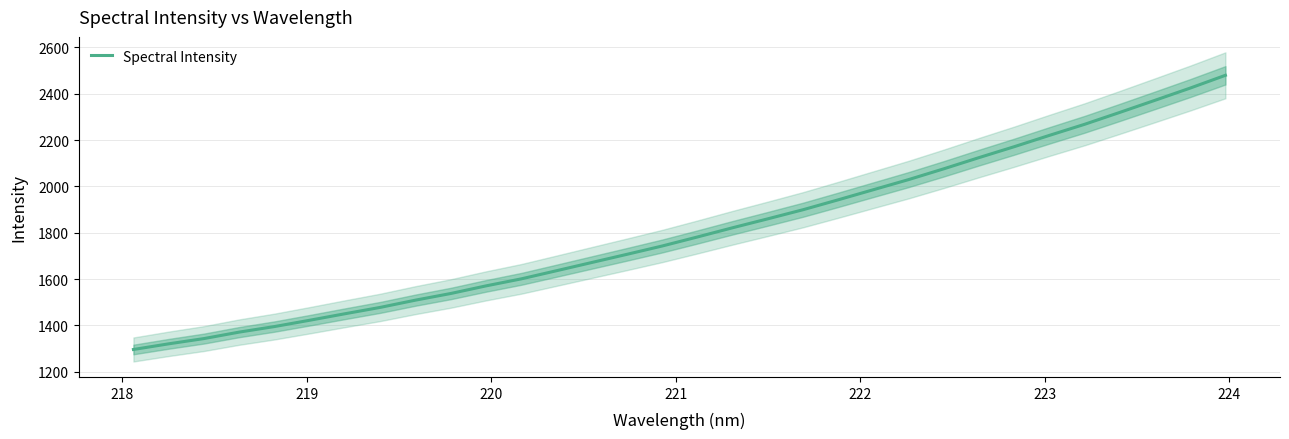

Does the chart display data point markers on the line(s)?

No